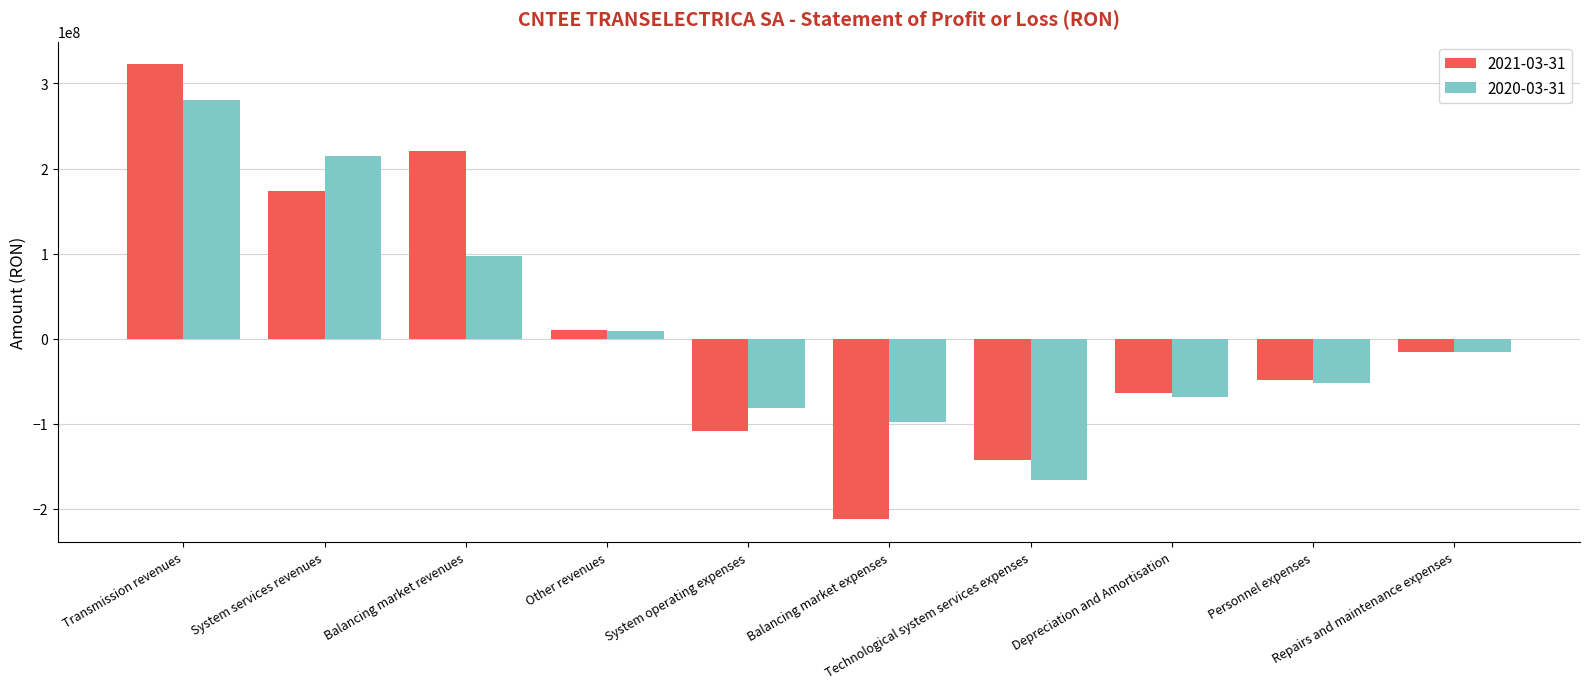

Reading left to right, what are all the values shown in this chart?

2021-03-31: 322600764	173209505	220223106	10281649	-108746319	-212154838	-143061438	-63962431	-48981102	-15372382
2020-03-31: 280971716	214828510	97519313	9523600	-81344578	-97519311	-165933308	-68455275	-51873444	-15898583